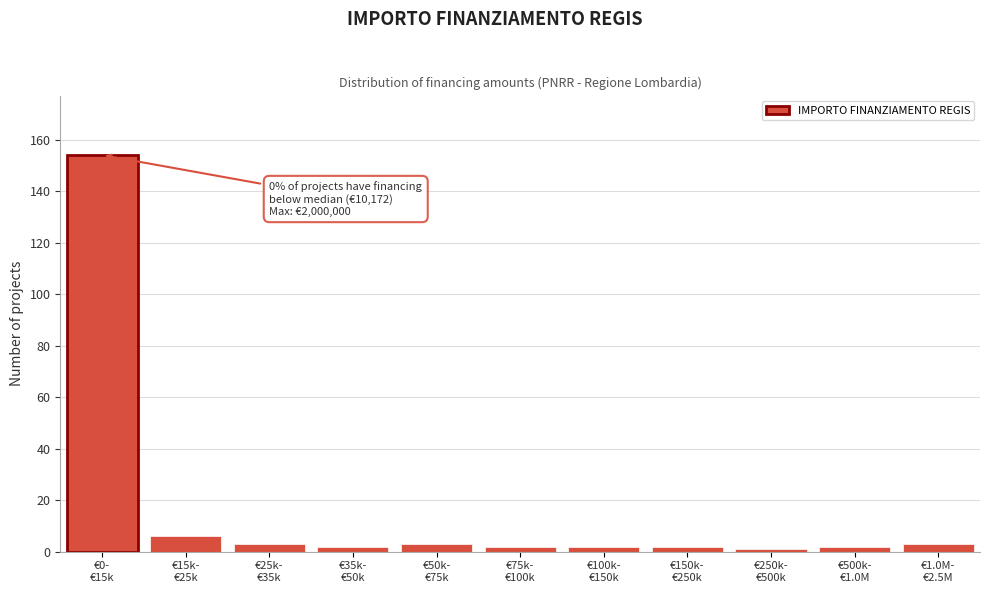

Reading left to right, transcribe all the data shown in this chart.

154	6	3	2	3	2	2	2	1	2	3